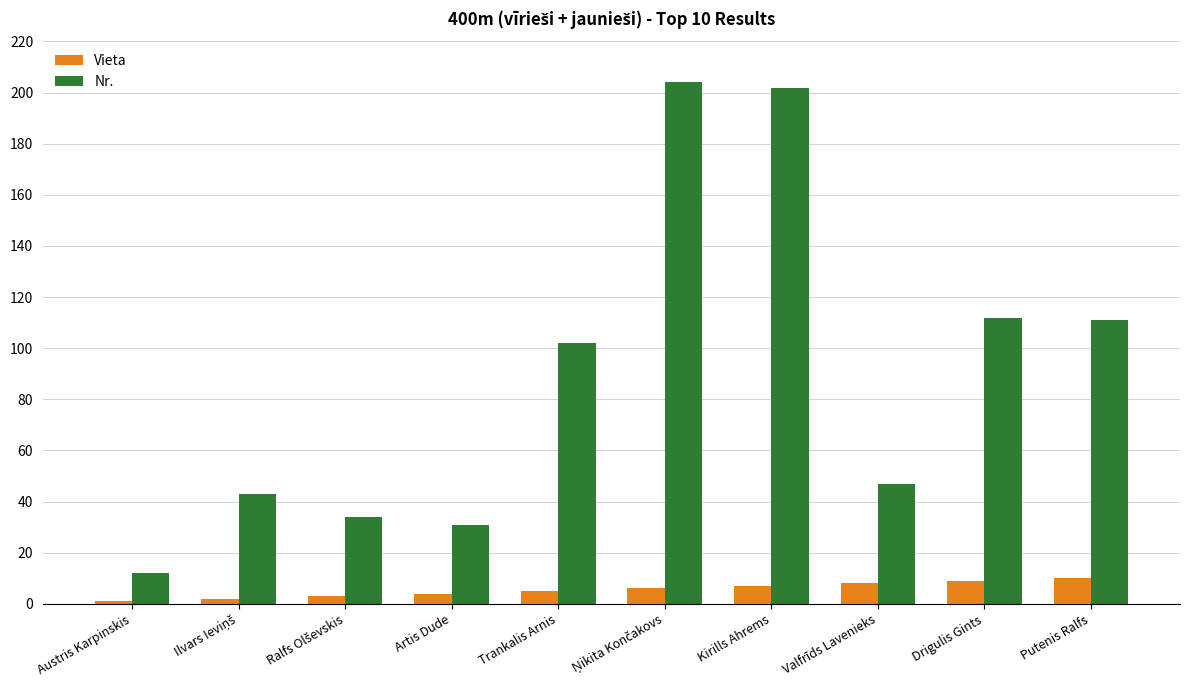

Which series has the largest total across all categories?

Nr.